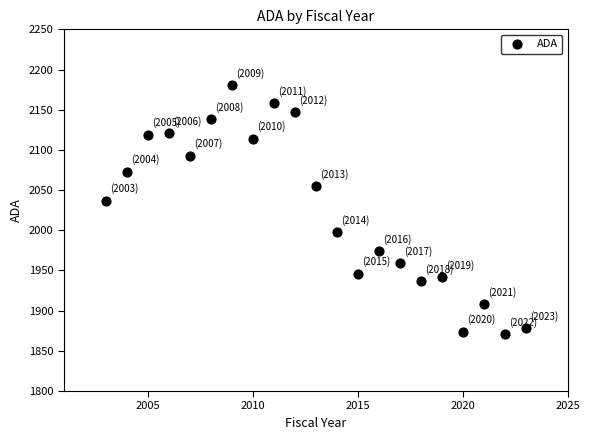

What is the range of Y values (max minus min)?

310.1